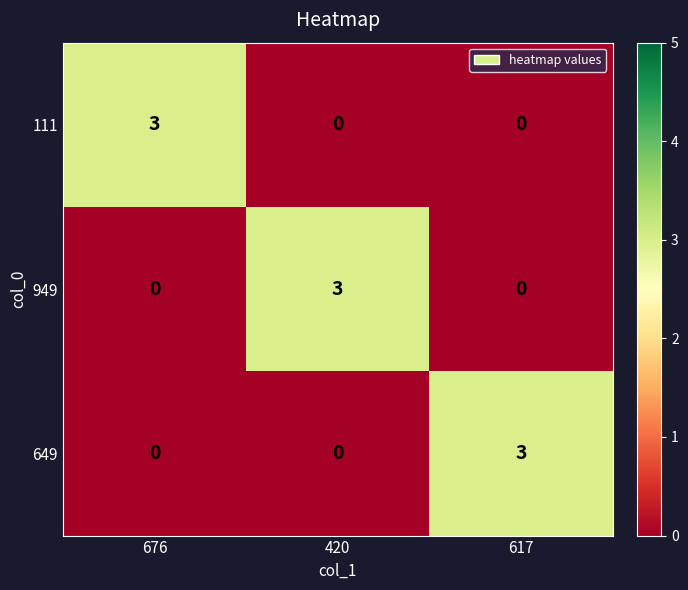

What is the sum of all 649 values?

3